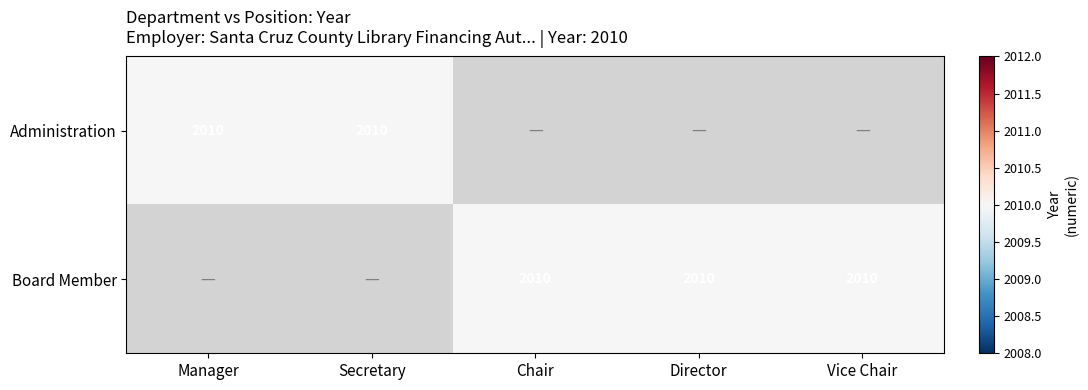

What is the approximate value of Administration at Manager, to the nearest 50?

2000